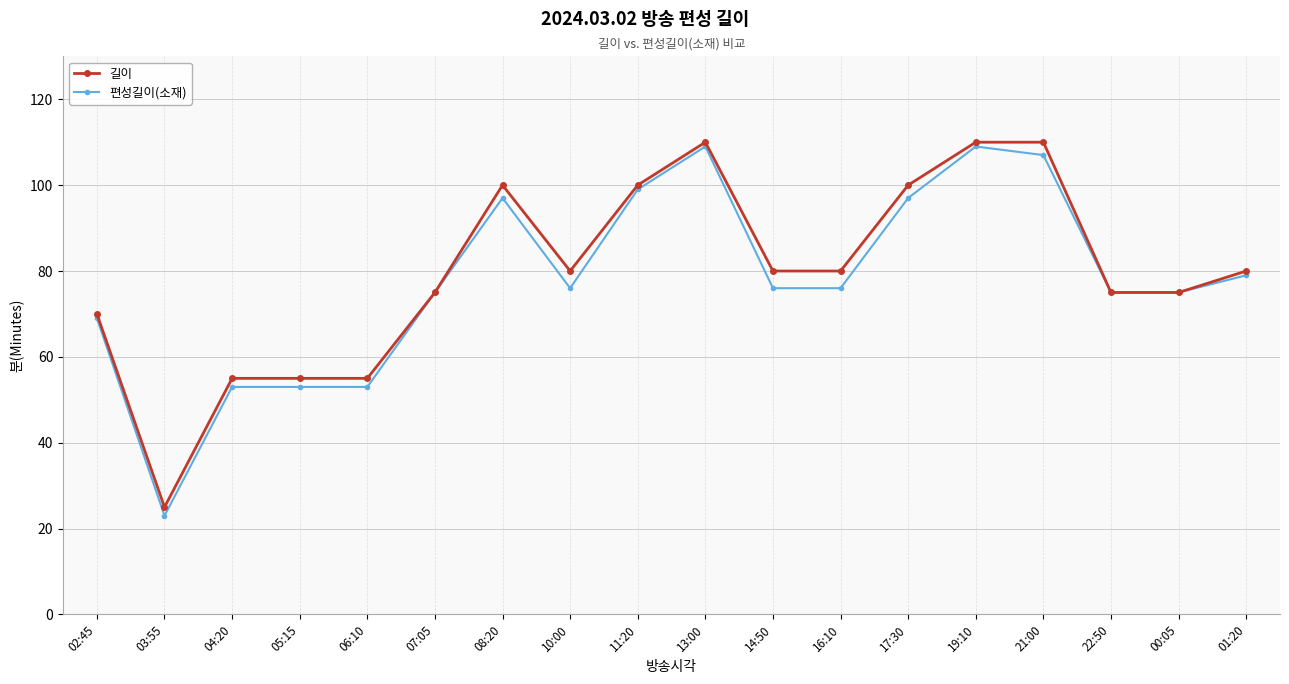

Is the value of 편성길이(소재) at 10:00 greater than the value of 길이 at 19:10?

No